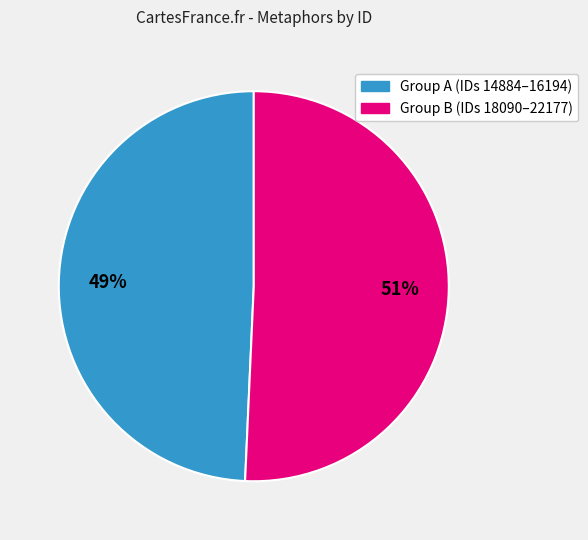

To the nearest percent, what is the average slice percentage?

50%